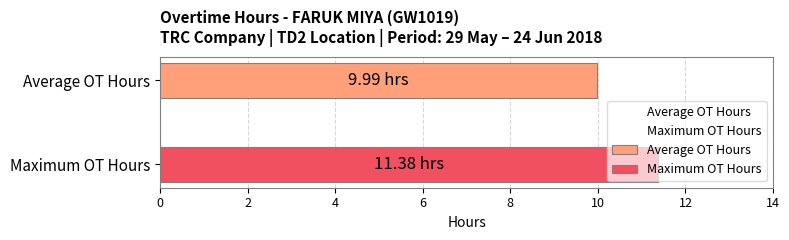

Which series has the largest range (max minus min)?

Average OT Hours